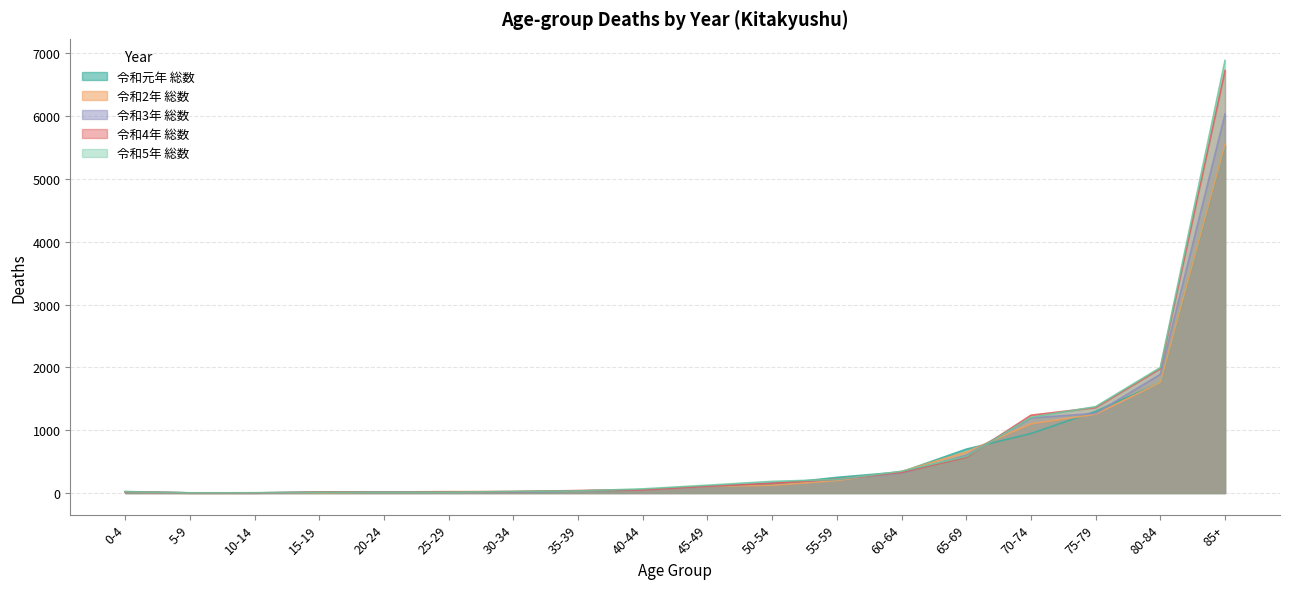

At which label does 令和3年 総数 first exceed 105?

50-54